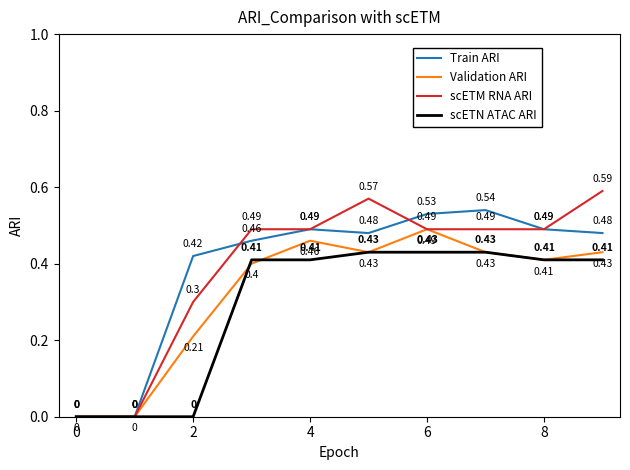

How many interior local peaks does the Train ARI series have?

2